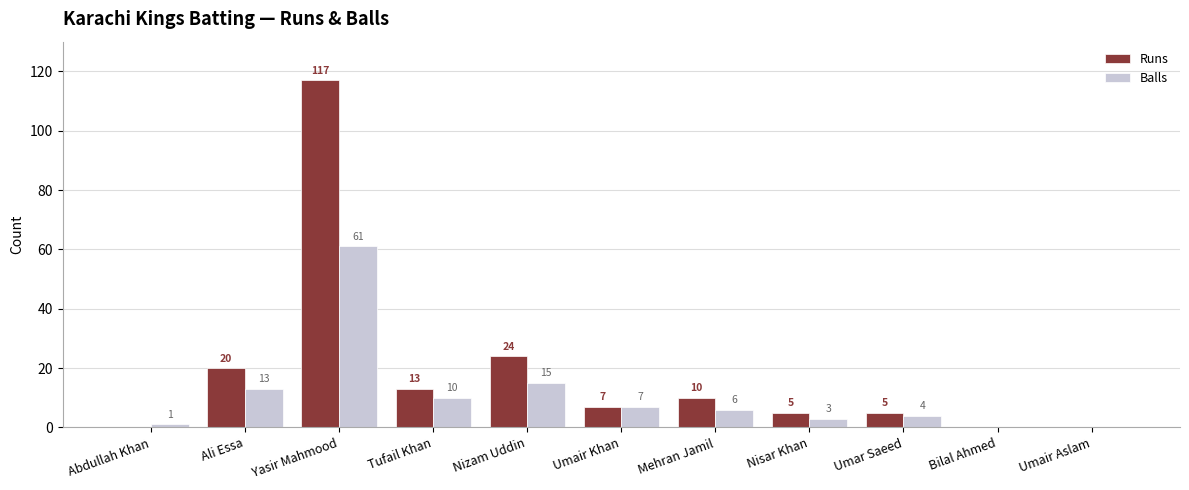

Is it true that Balls equals 11 at Umair Khan?

False